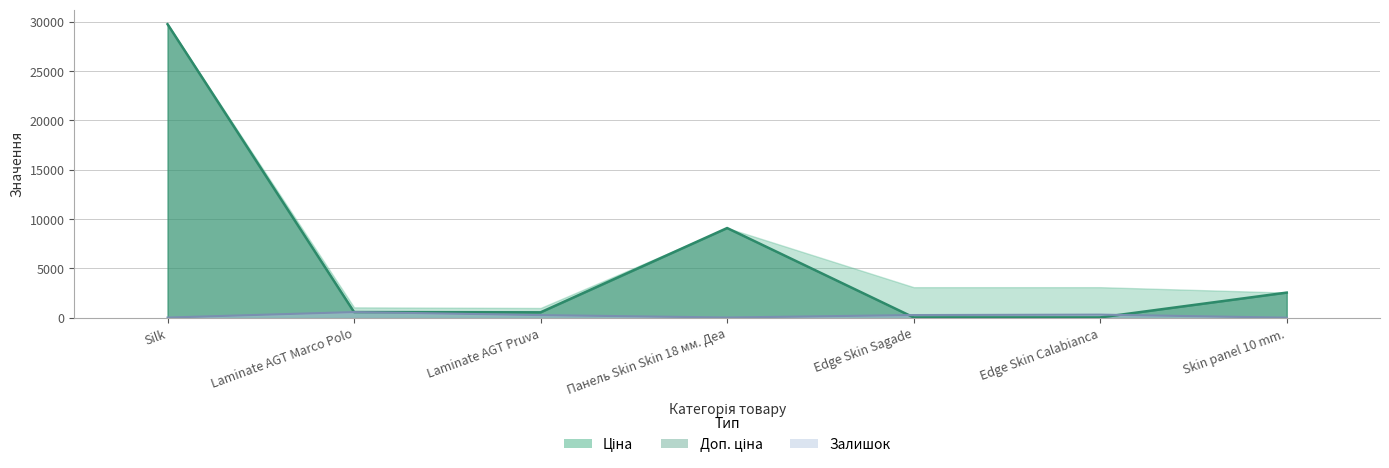

What value does the Залишок series have at Laminate AGT Pruva?

264.0